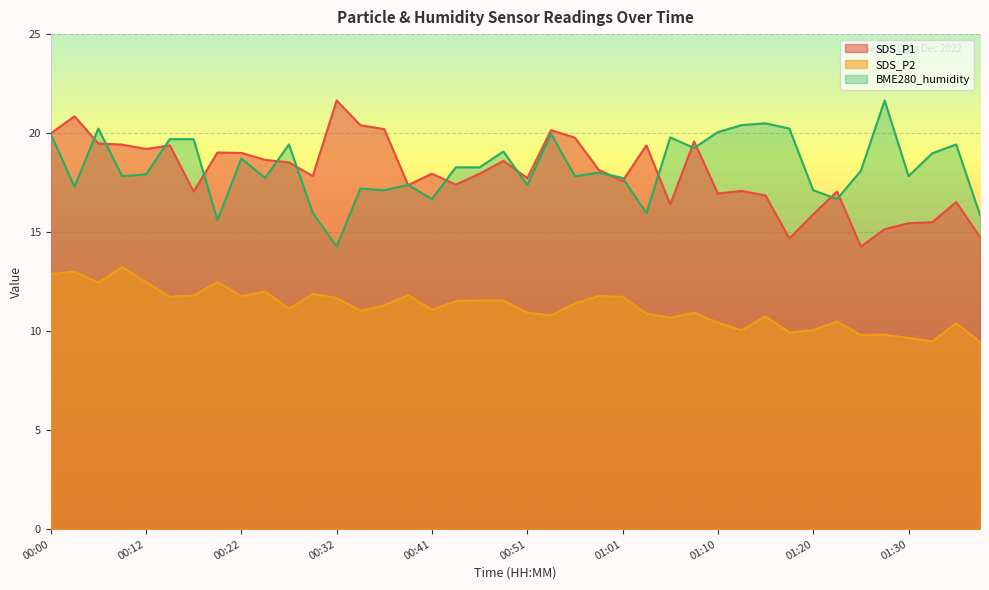

True or false: SDS_P1 and SDS_P2 cross at least once.

False